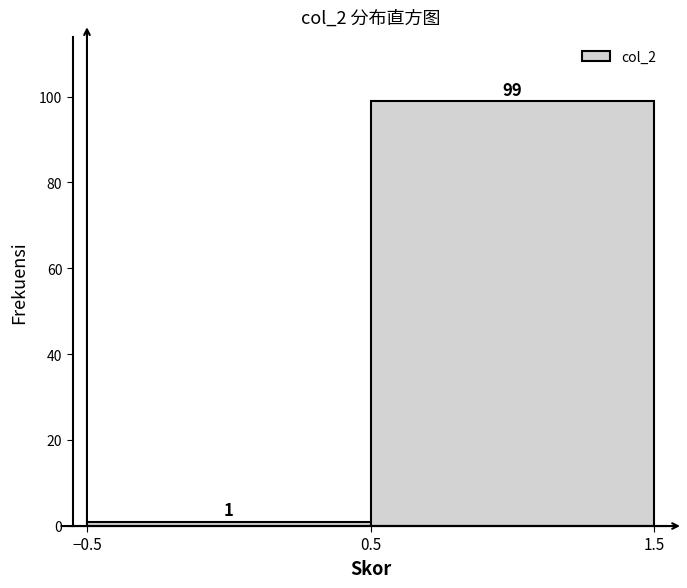

Reading right to left, list all the values displayed in this chart.

99	1